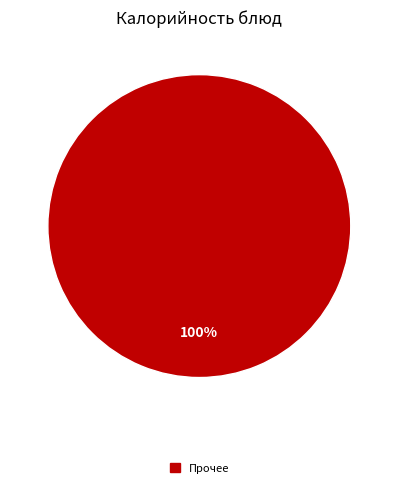

What is the majority slice?

Прочее